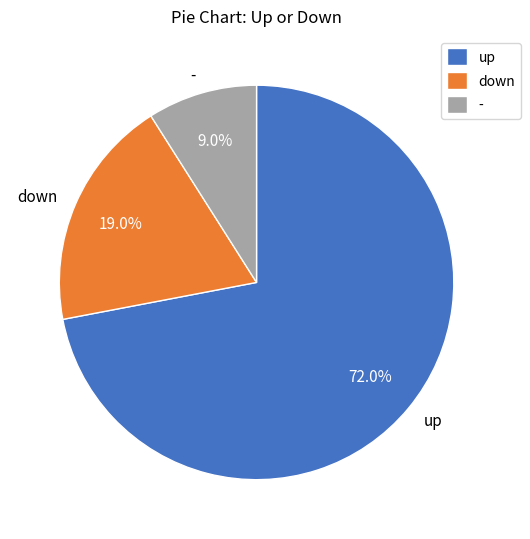

What percentage is the - slice, to the nearest percent?

9%